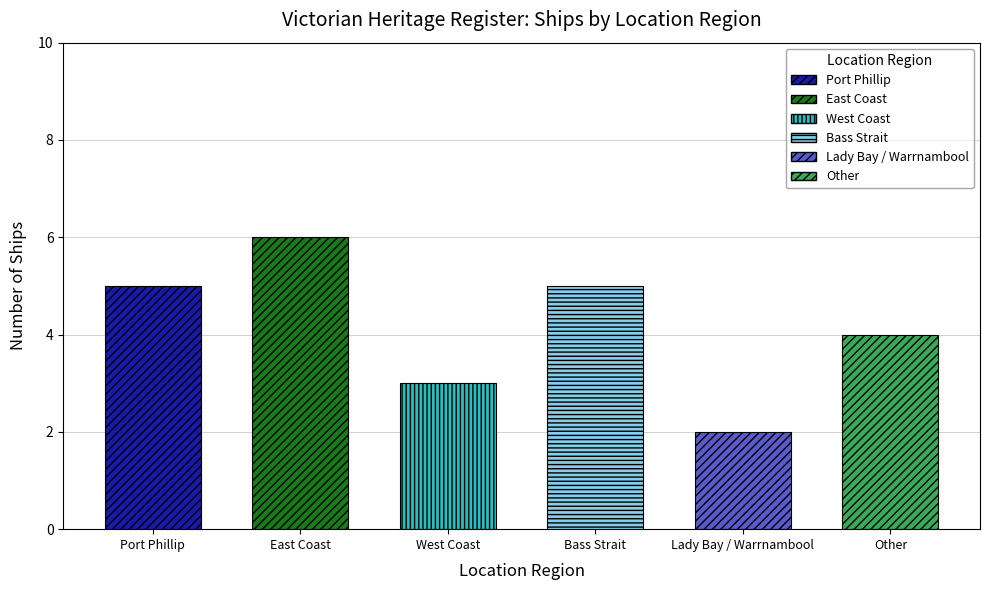

Reading right to left, extract all data points from this chart.

Other=4	Lady Bay / Warrnambool=2	Bass Strait=5	West Coast=3	East Coast=6	Port Phillip=5